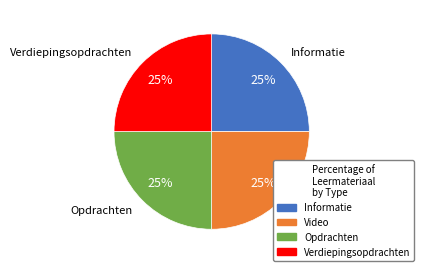

Does Verdiepingsopdrachten represent more than half of the total?

No